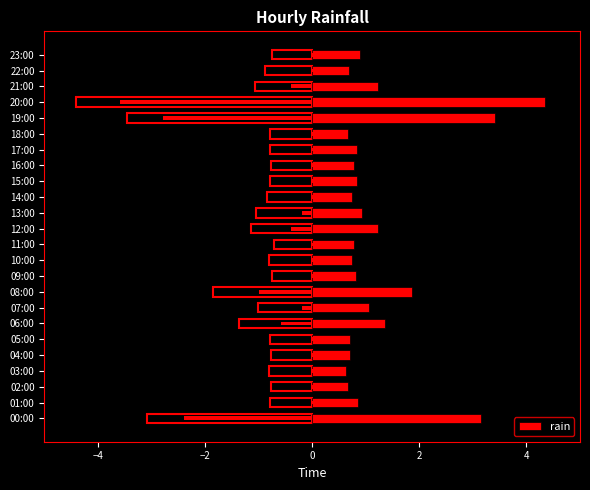

What is the difference between the values at 01:00 and 21:00?

0.4